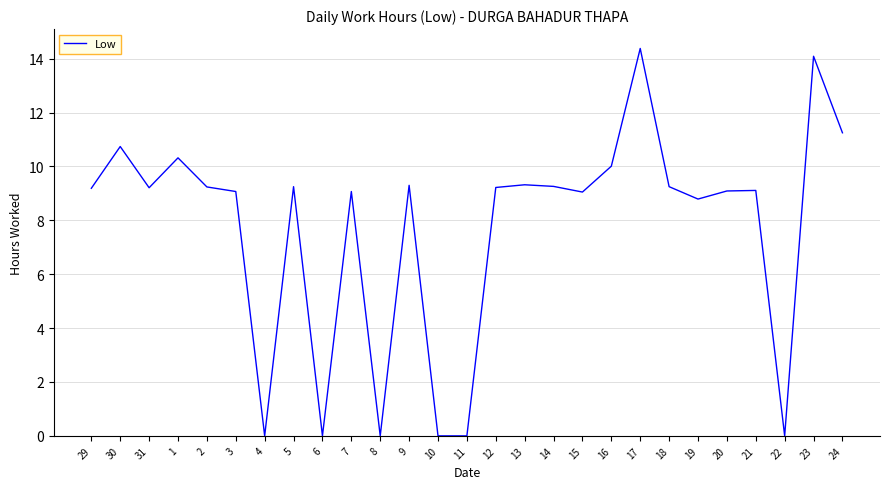

What is the difference between the second highest and minimum values?

14.1